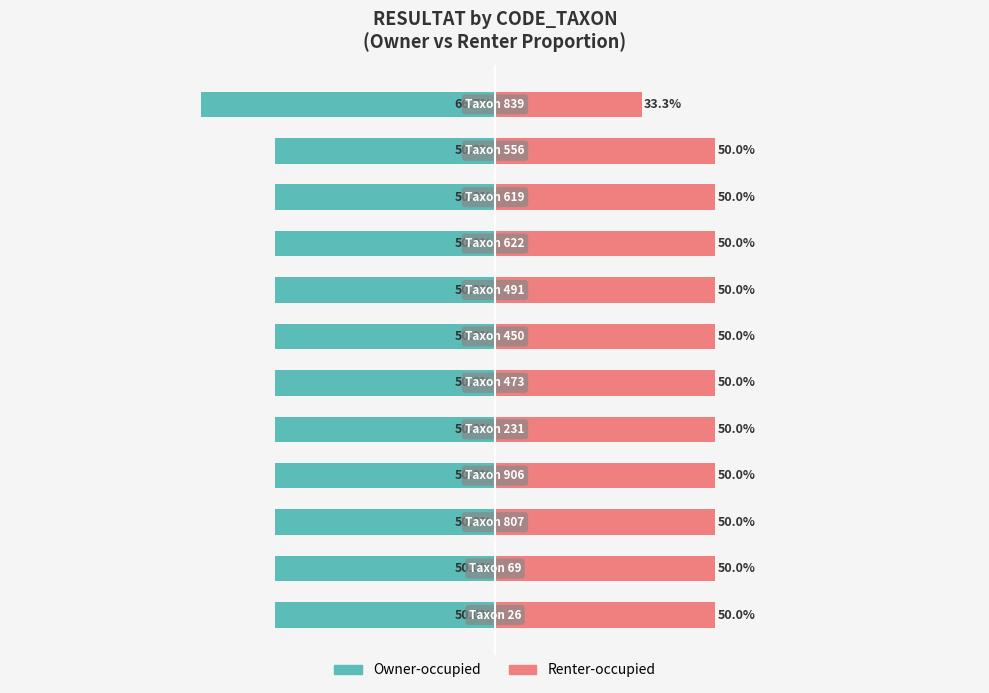

Reading right to left, what are all the values shown in this chart?

Owner-occupied: 11=-66.7	10=-50.0	9=-50.0	8=-50.0	7=-50.0	6=-50.0	5=-50.0	4=-50.0	3=-50.0	2=-50.0	1=-50.0	0=-50.0
Renter-occupied: 11=33.3	10=50.0	9=50.0	8=50.0	7=50.0	6=50.0	5=50.0	4=50.0	3=50.0	2=50.0	1=50.0	0=50.0